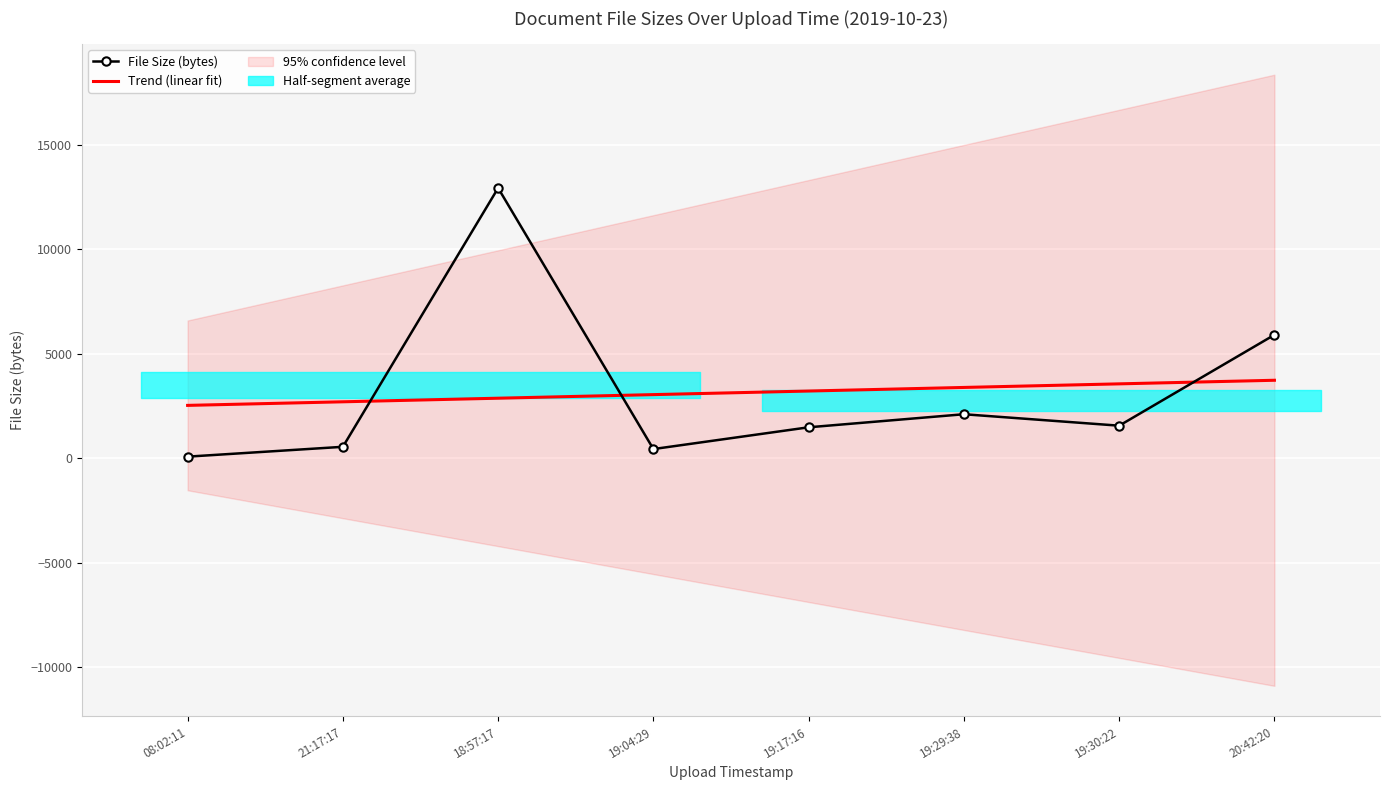

What is the approximate value of Trend (linear fit) at 18:57:17?

2869.1